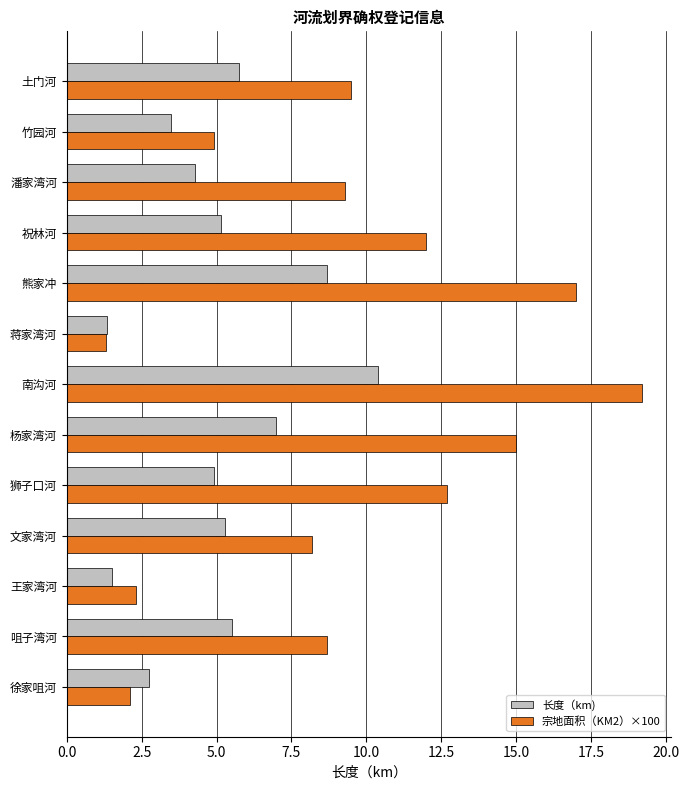

Is it true that 长度（km) equals 10.4 at 南沟河?

True